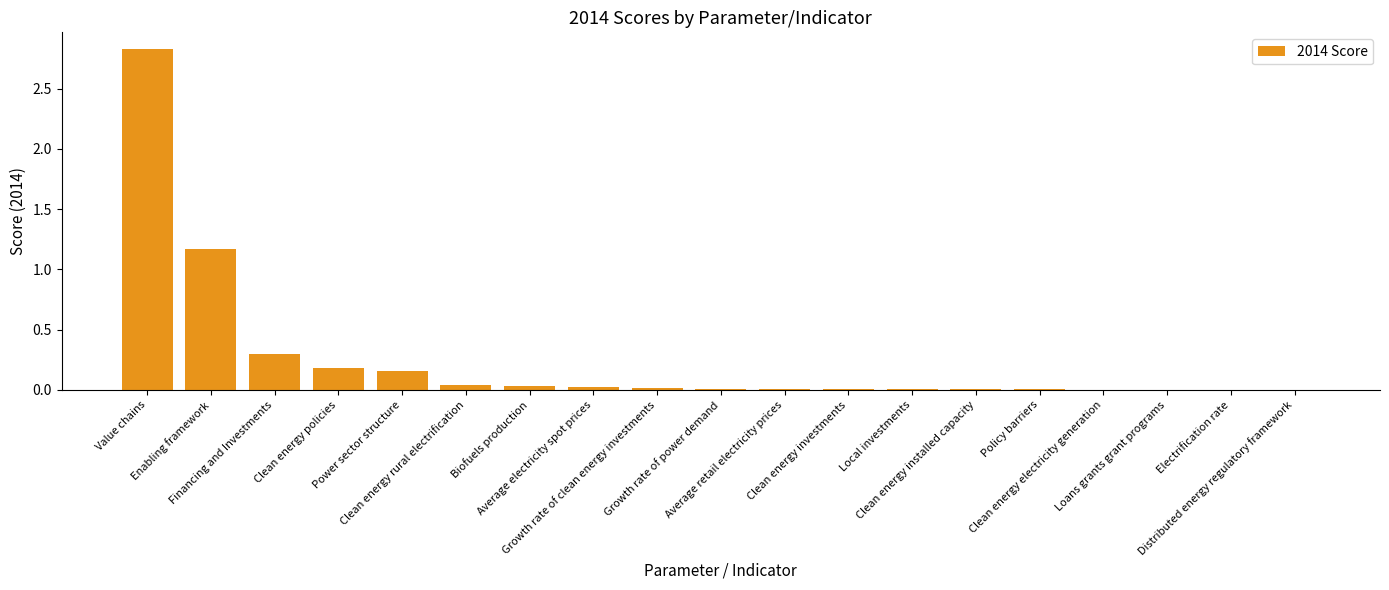

What is the greatest value displayed?

2.8